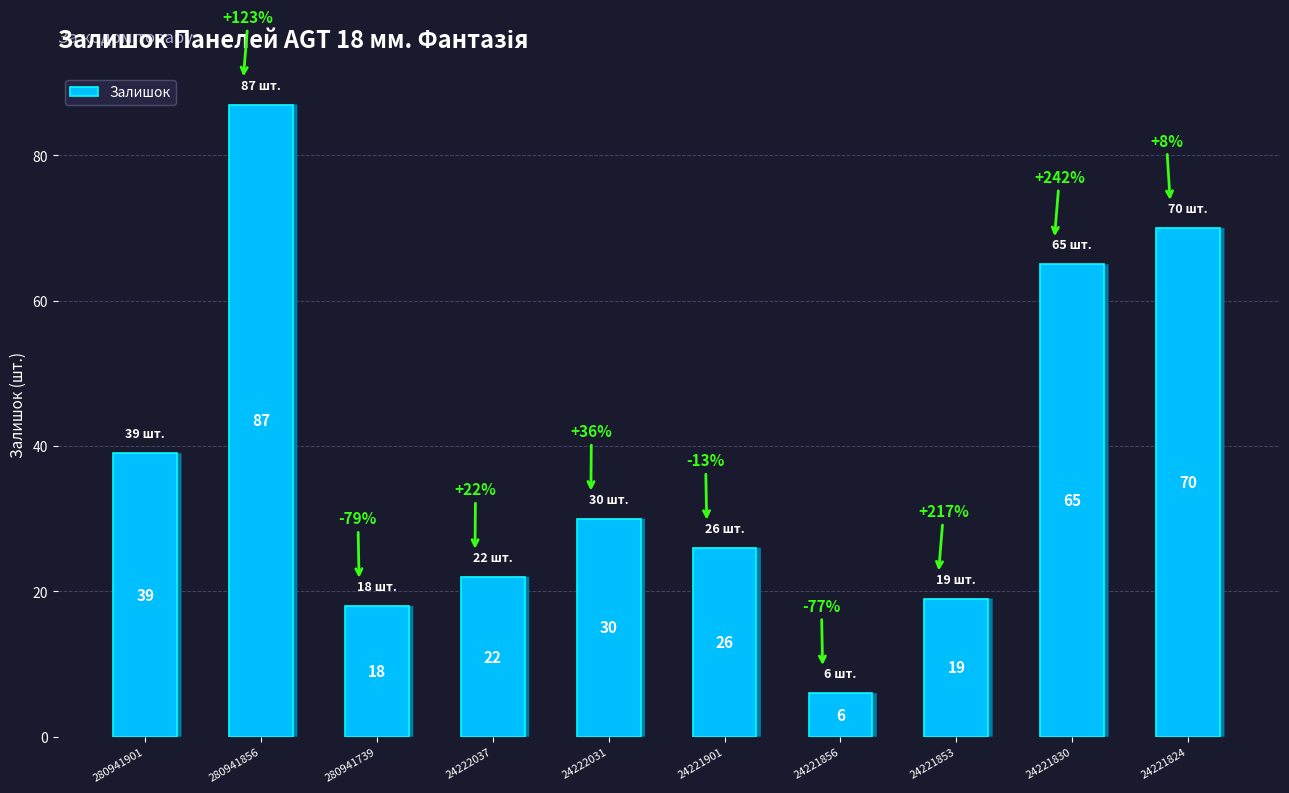

What is the sum of the values at 24221901 and 24221824?

96